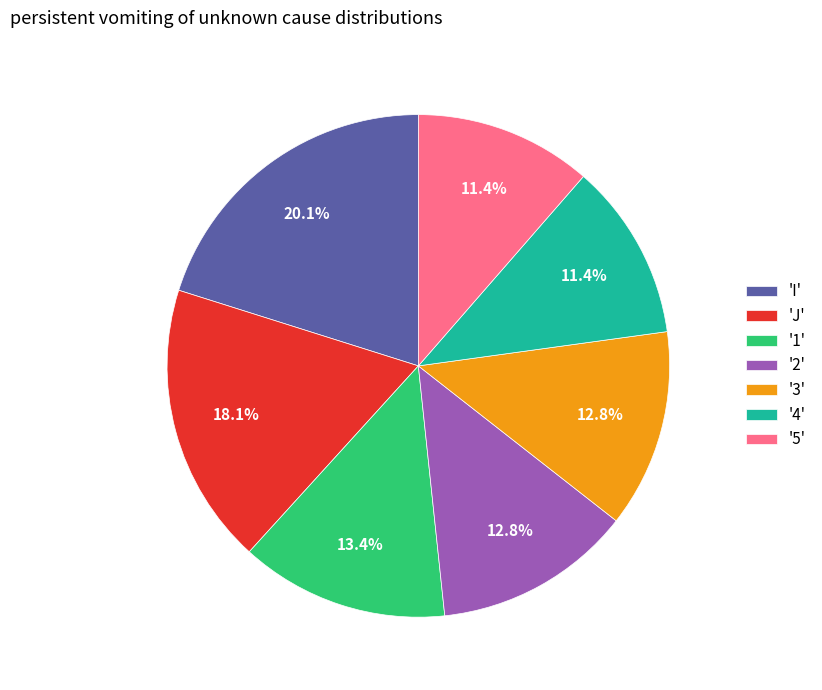

What is the largest slice in the pie chart?

'I'